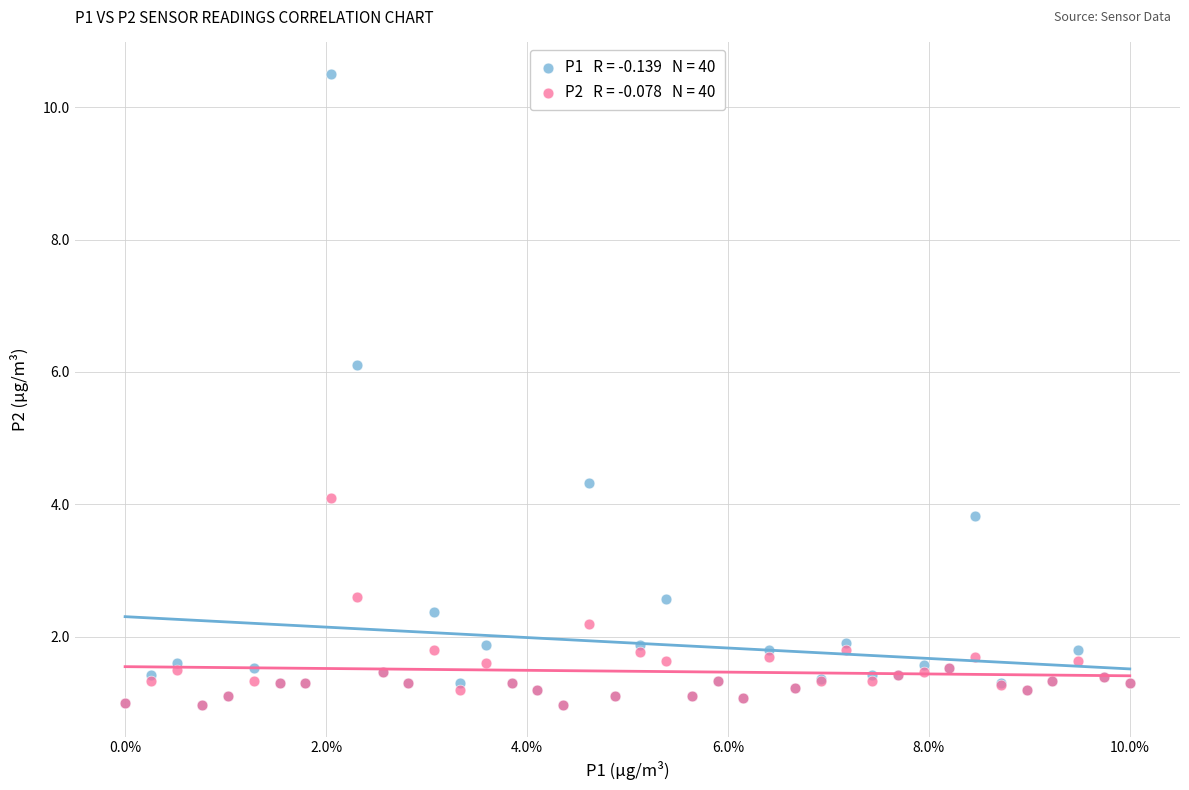

Across all series, what Y value is closest to 5?

4.3